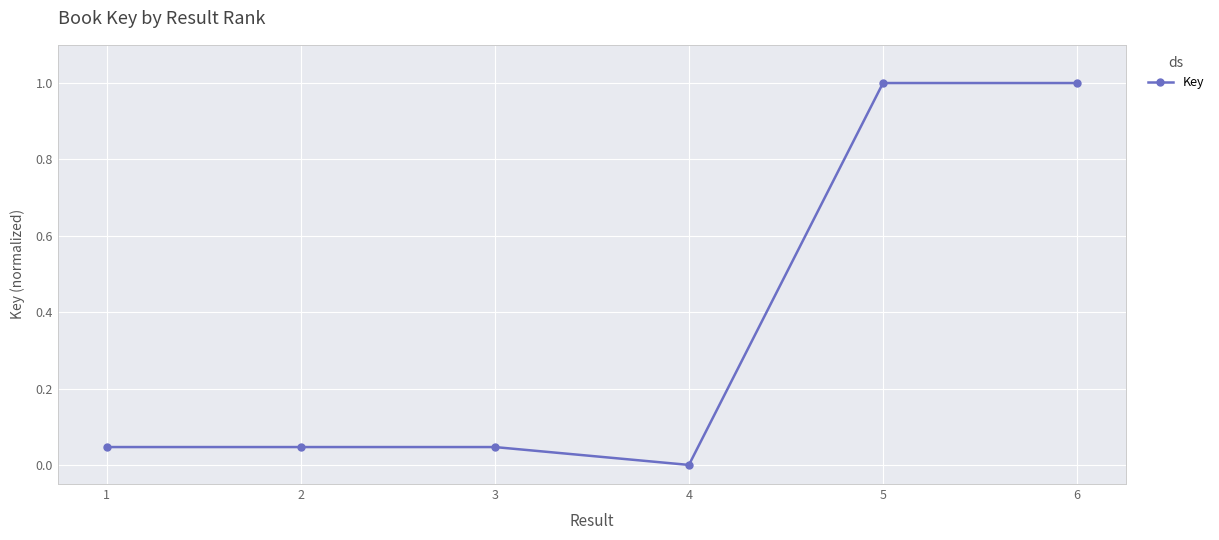

What is the value of the 6th point from the left?

1.0